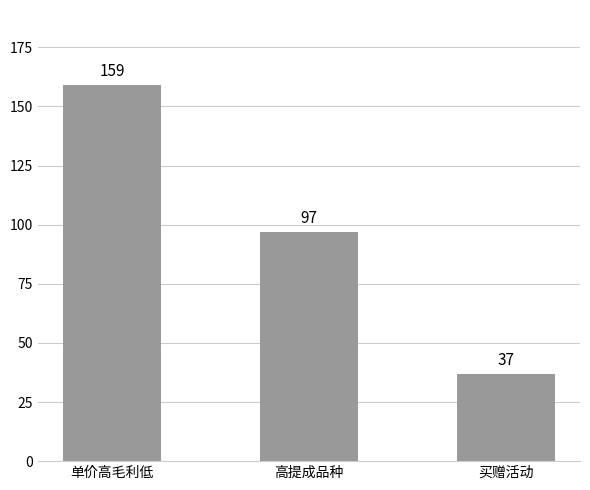

What is the ratio of the value at 高提成品种 to the value at 单价高毛利低?

0.6